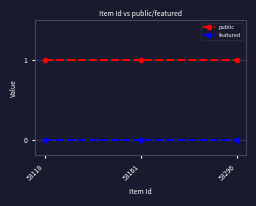

At how many categories does at least one series exceed 0?

3